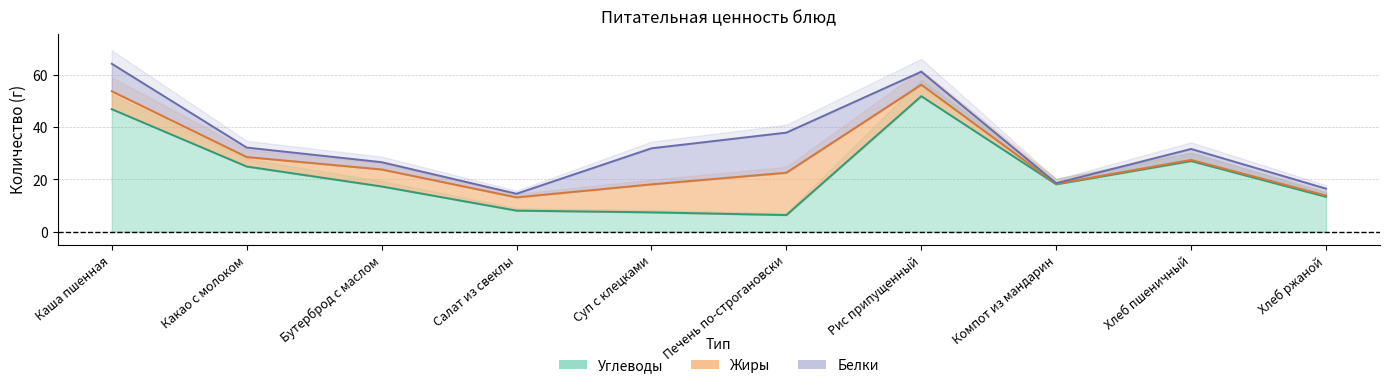

What is the sum of the Белки values at Бутерброд с маслом and Какао с молоком?

6.4